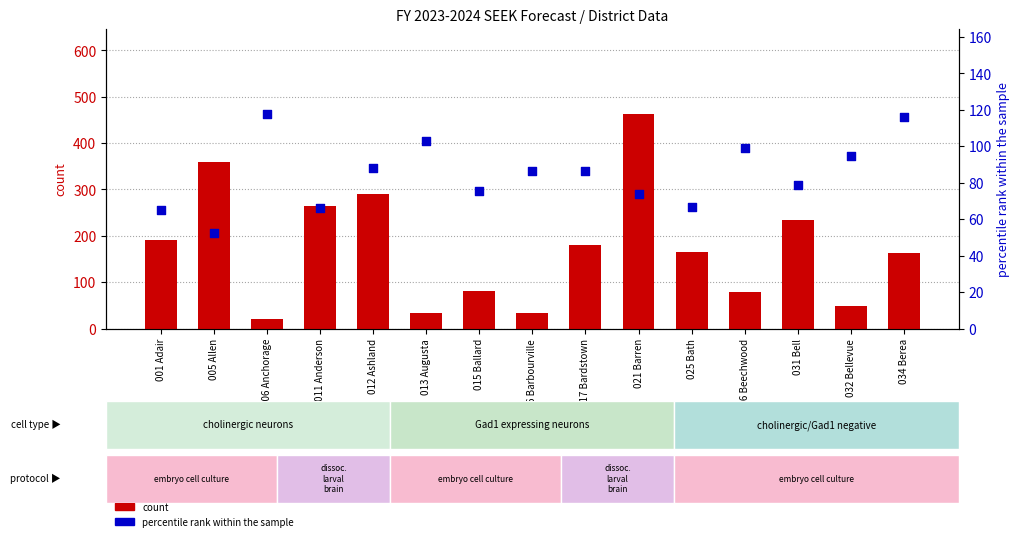

What are all the series names shown in the legend?

count, percentile rank within the sample